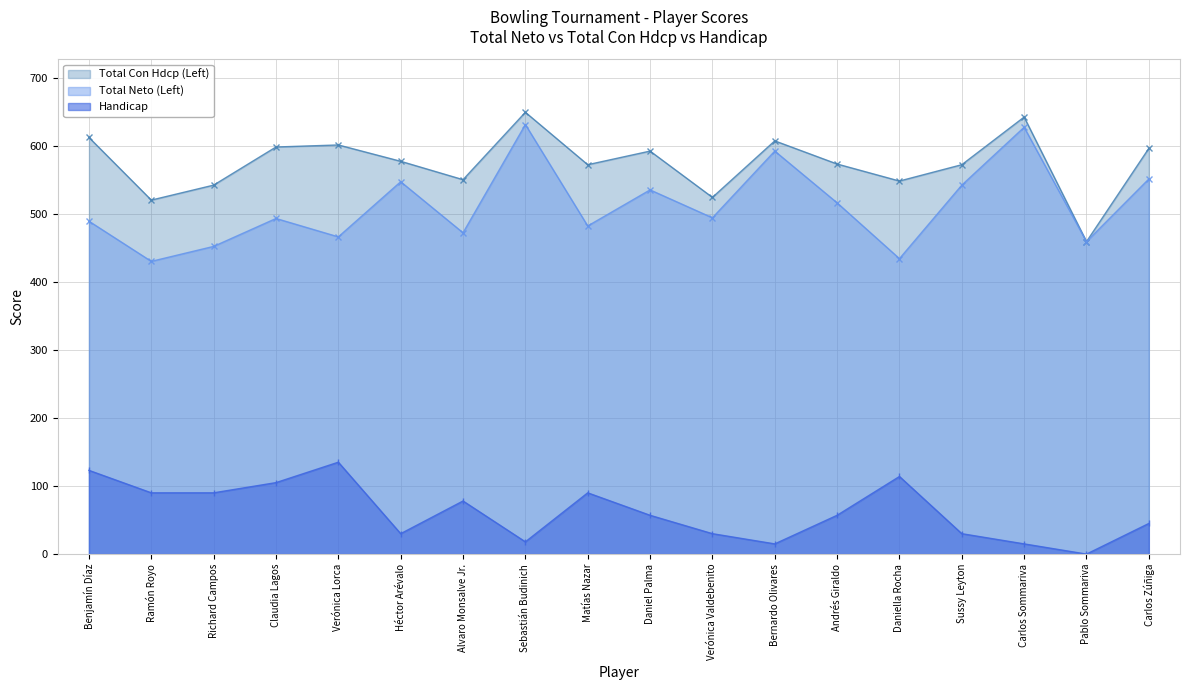

What is the label of the 17th point from the right?

Ramón Royo